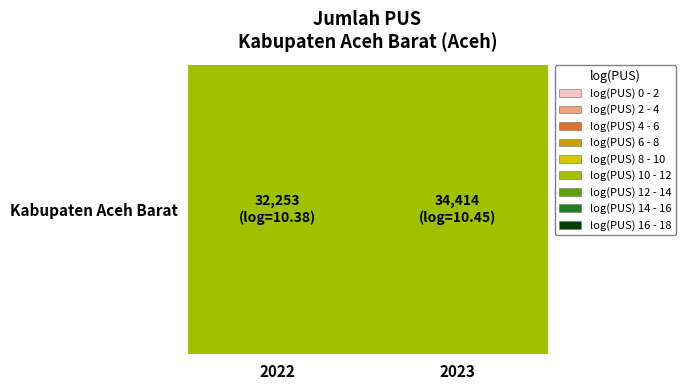

Between 2022 and 2023, which is larger?

2023